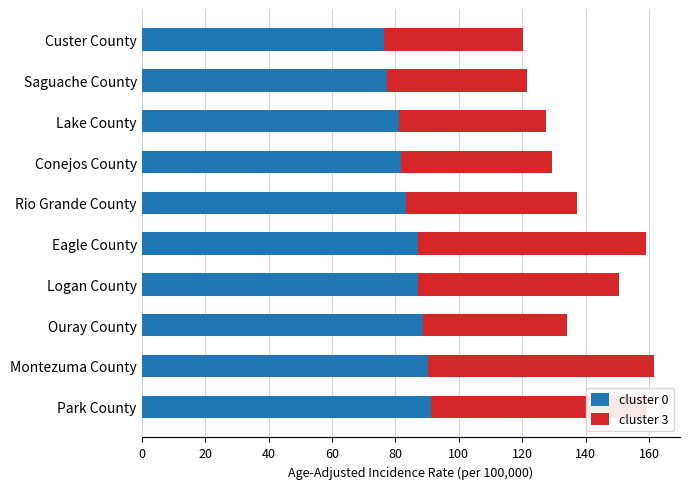

What is the total value across all series at Custer County?

120.3